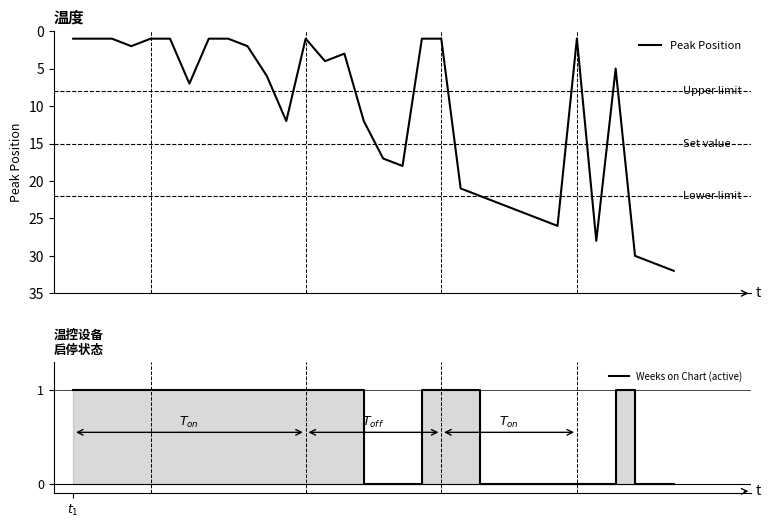

What is the maximum value for Peak Position?

32